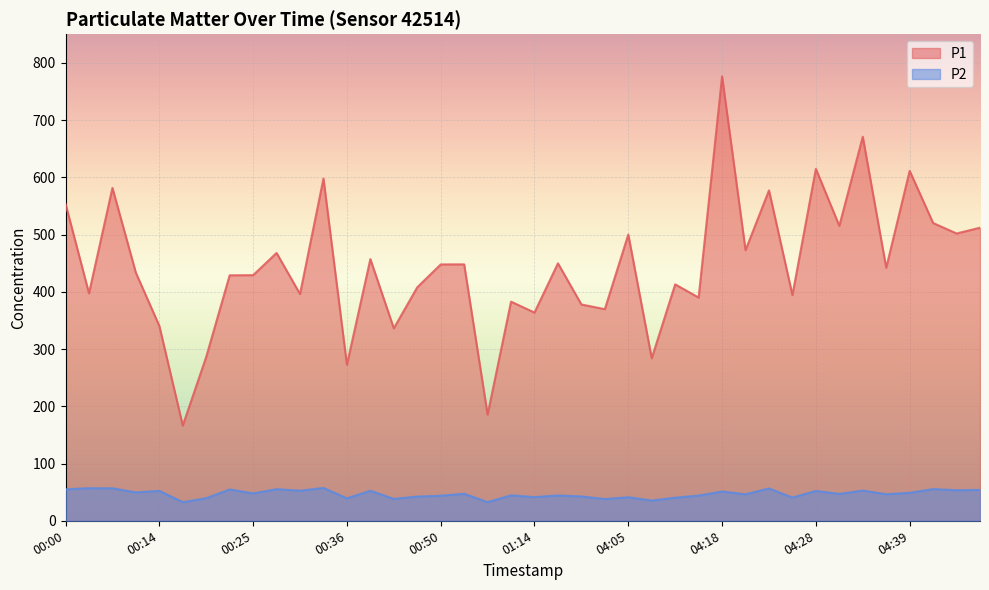

Which series has the largest total across all categories?

P1